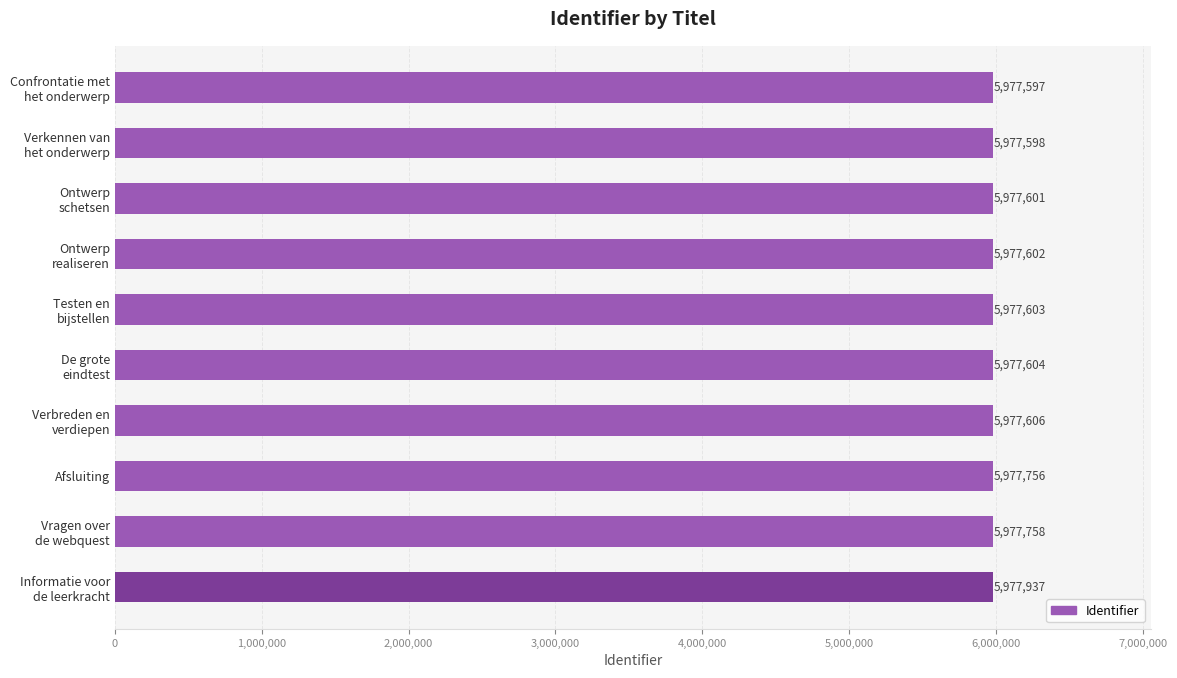

How many bars are there in total?

10